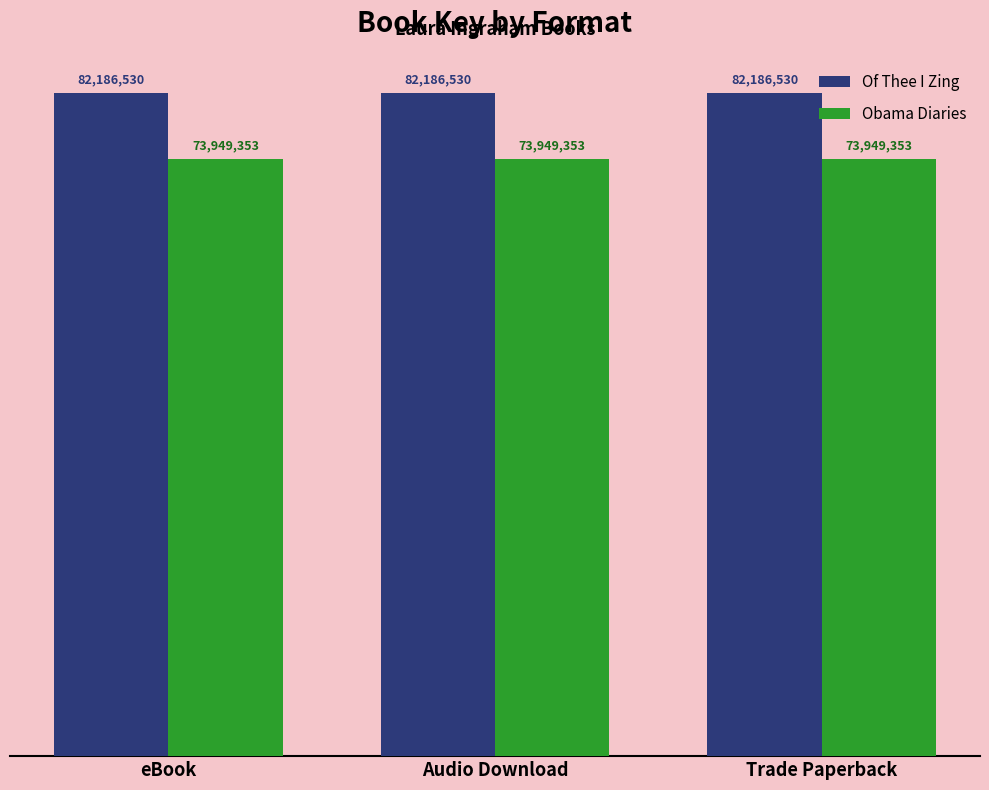

Reading left to right, what are all the values shown in this chart?

Of Thee I Zing: eBook=82186530	Audio Download=82186530	Trade Paperback=82186530
Obama Diaries: eBook=73949353	Audio Download=73949353	Trade Paperback=73949353